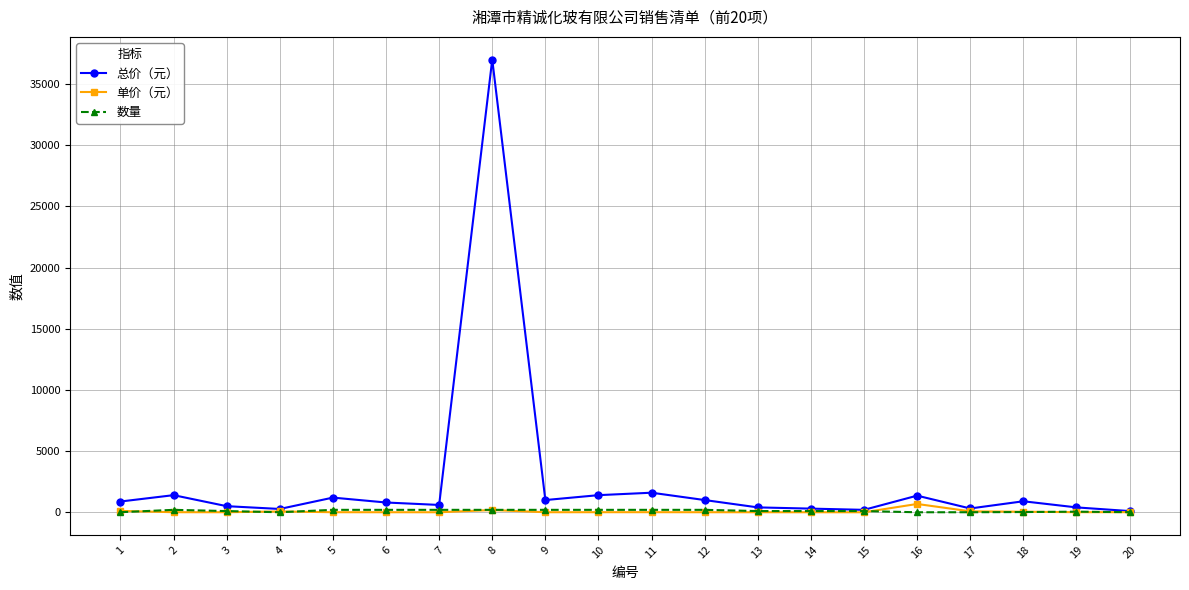

How many lines are shown in the chart?

3